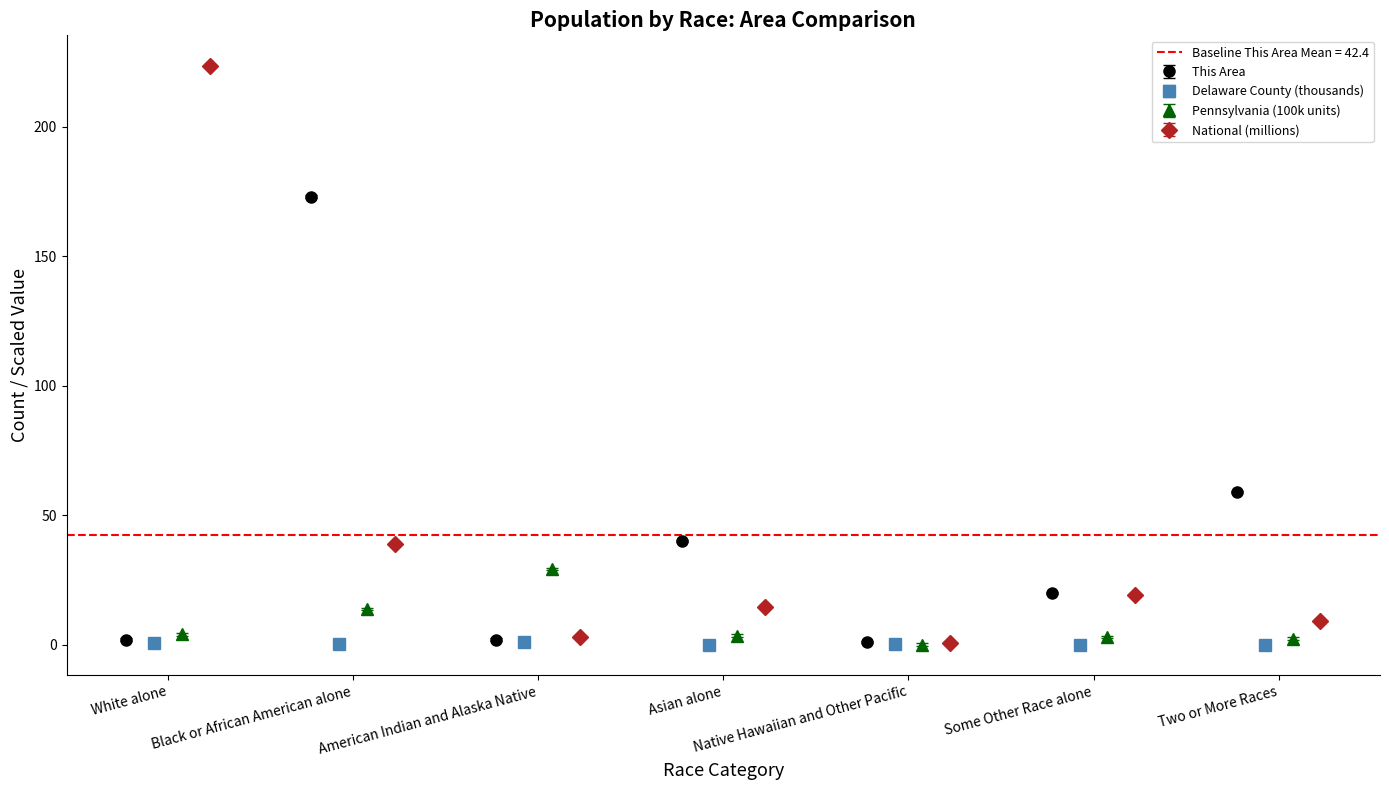

True or false: This Area has more than 1 points higher than both neighbors.

True